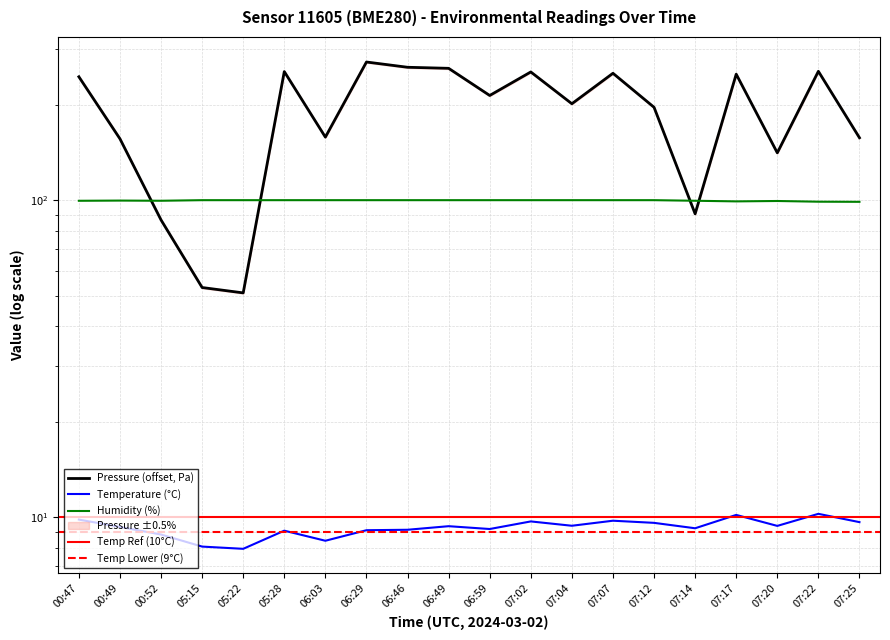

At which label is temperature closest to 9?

05:28